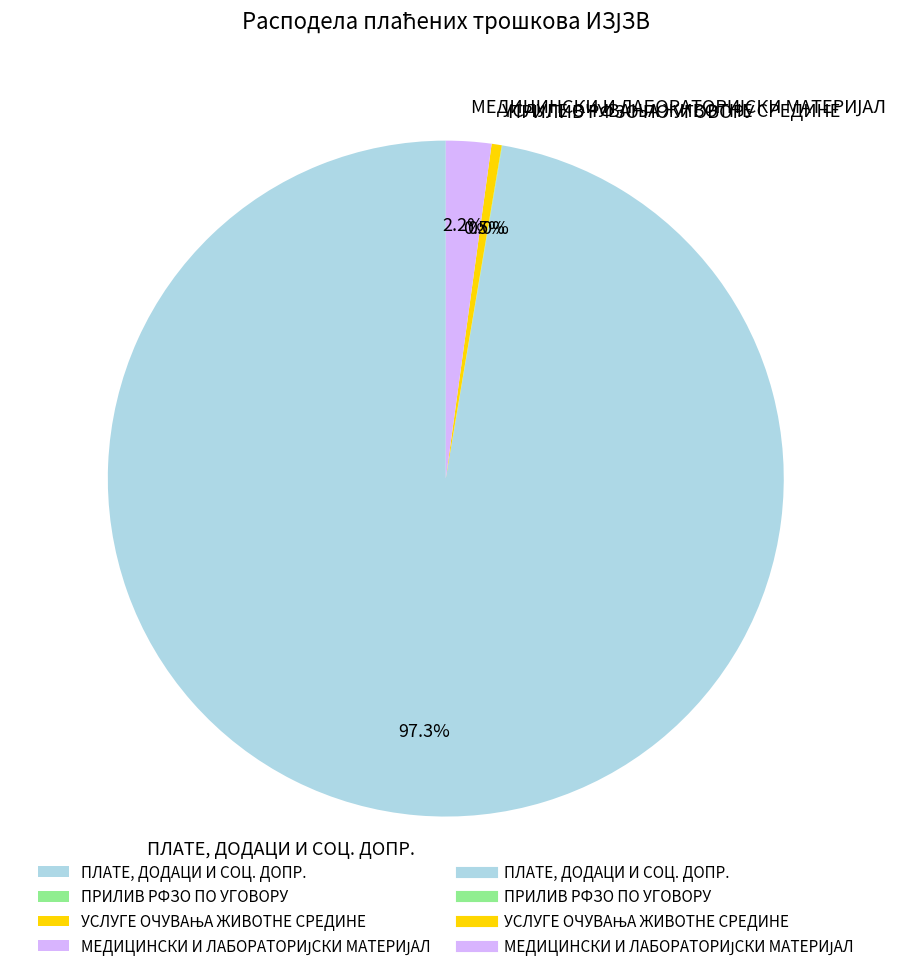

Does ПЛАТЕ, ДОДАЦИ И СОЦ. ДОПР. account for over 50% of the chart?

Yes